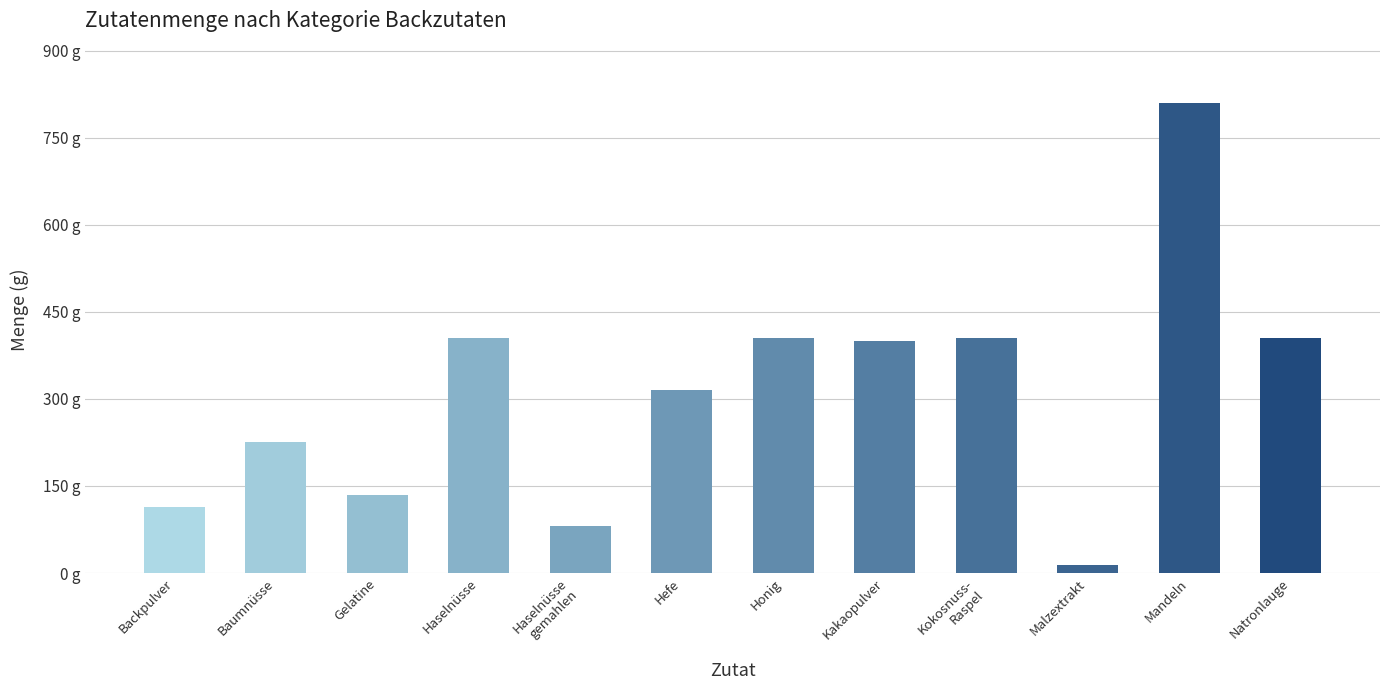

What position from the right is Backpulver?

12